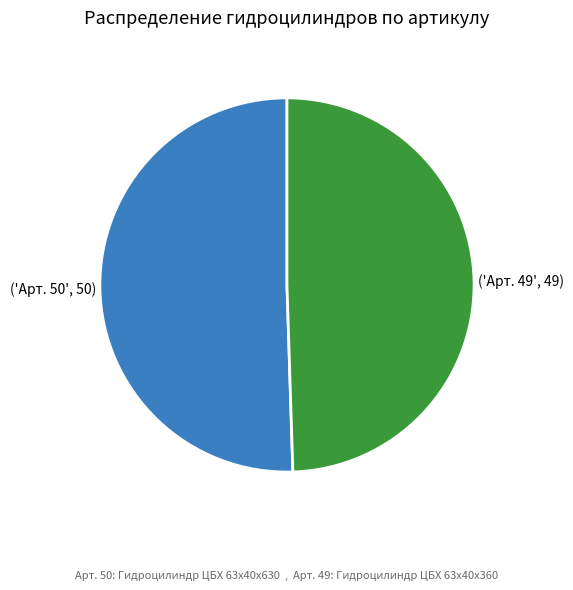

Is there a majority slice in this chart?

Yes